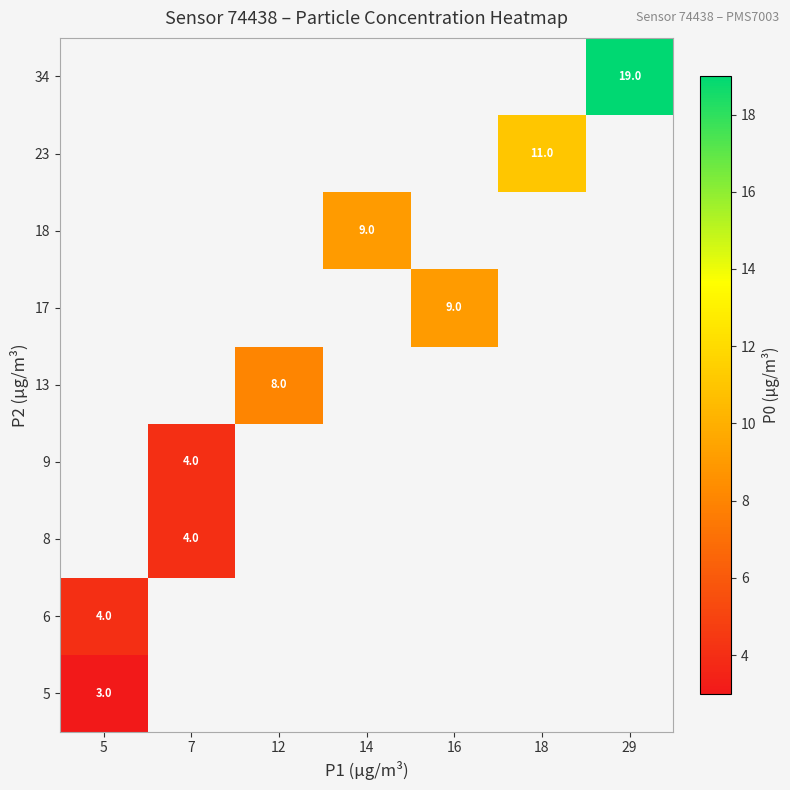

Is it true that 9 equals 4 at 7?

True